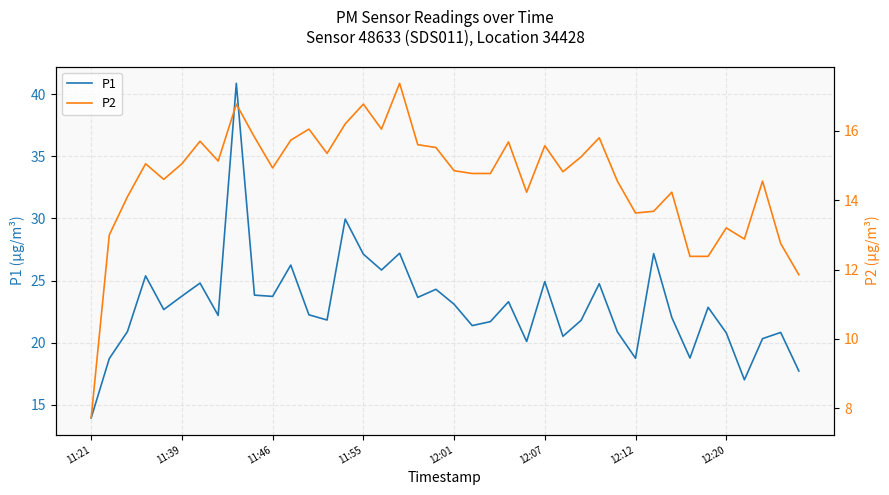

Is the value of P1 at 27 greater than the value of P2 at 36?

Yes